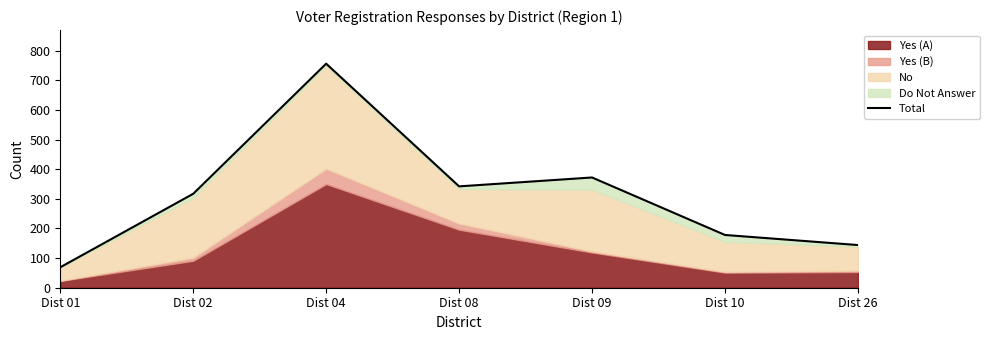

How many points are lower than both their immediate neighbors (excluding endpoints)?

1